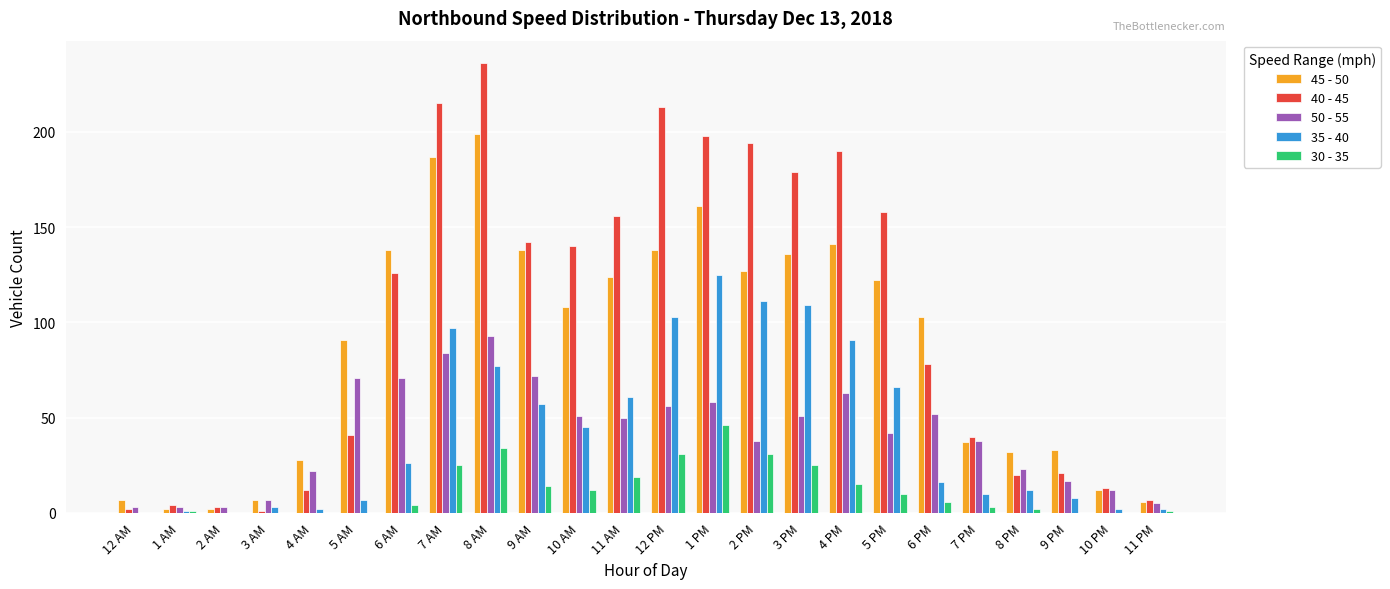

At which label does 30 - 35 reach its peak?

1 PM